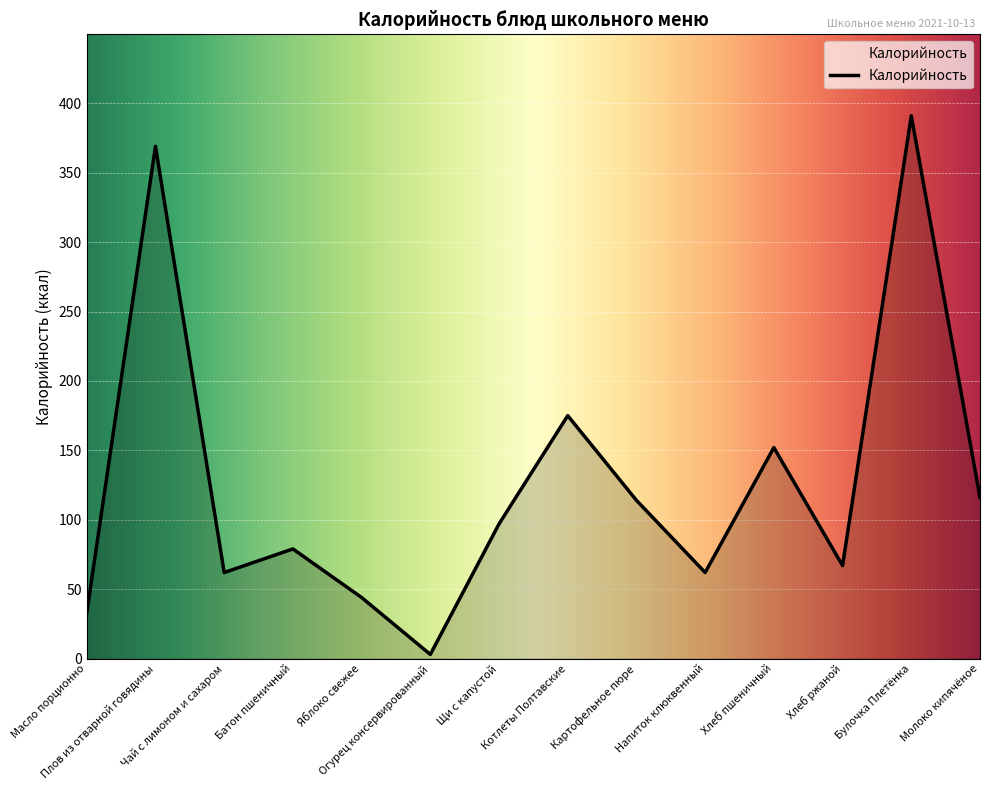

At which category does the chart reach its minimum across all series?

Огурец консервированный